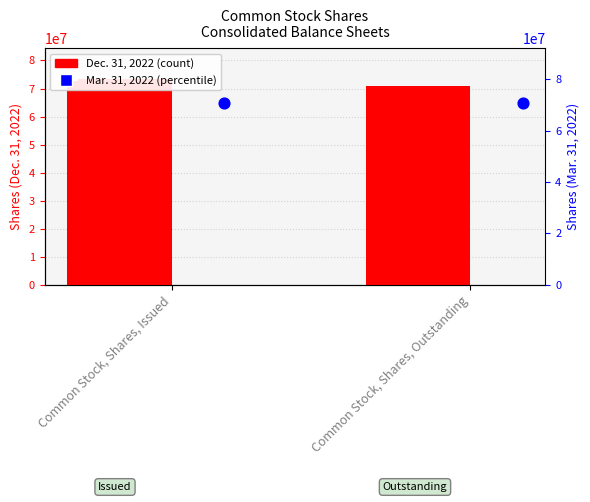

Which series contains the highest Y value?

Dec. 31, 2022